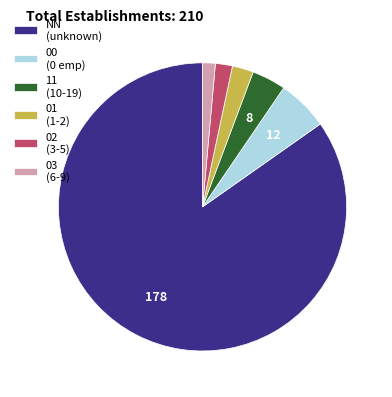

The 01 (1-2) slice represents 2% of the pie. True or false?

True